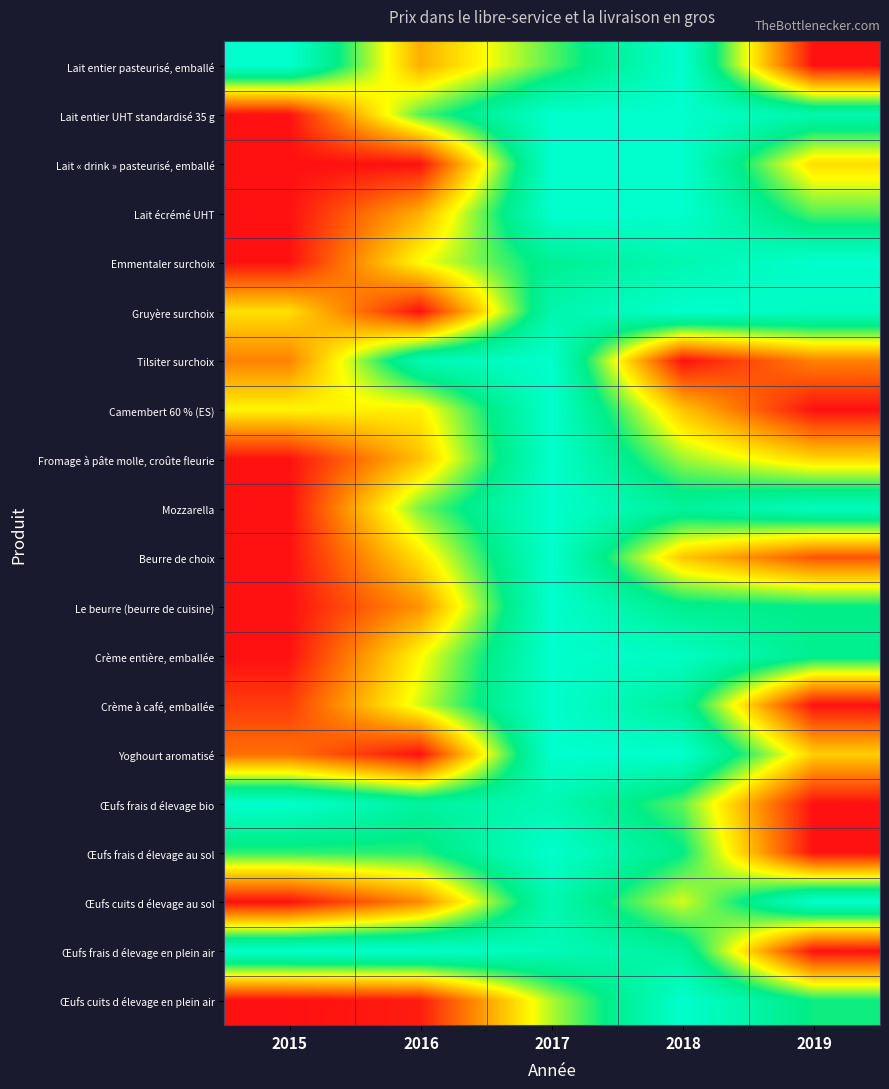

How many categories are shown in the chart?

5